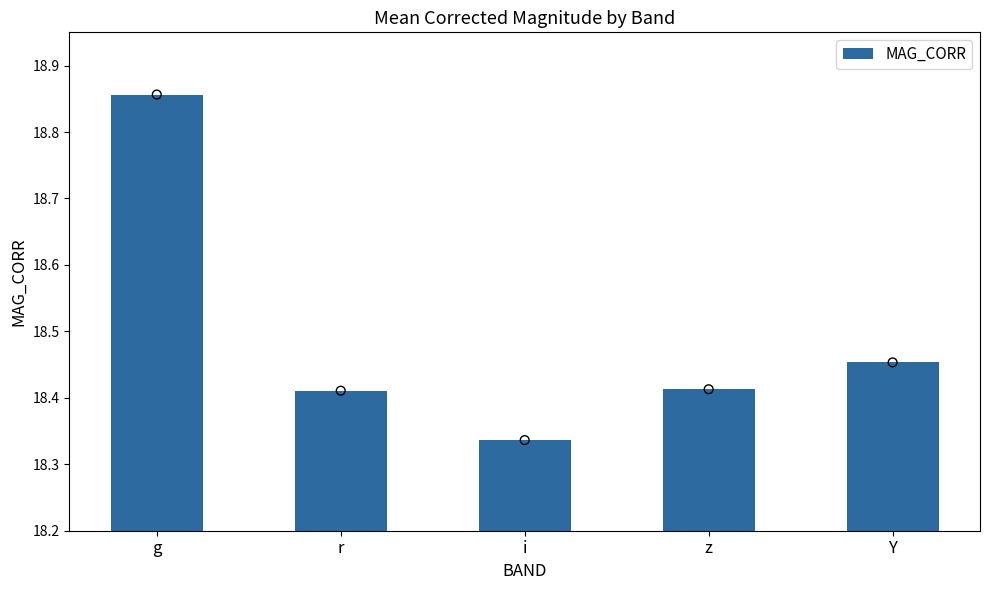

What is the ratio of the value at z to the value at r?

1.0